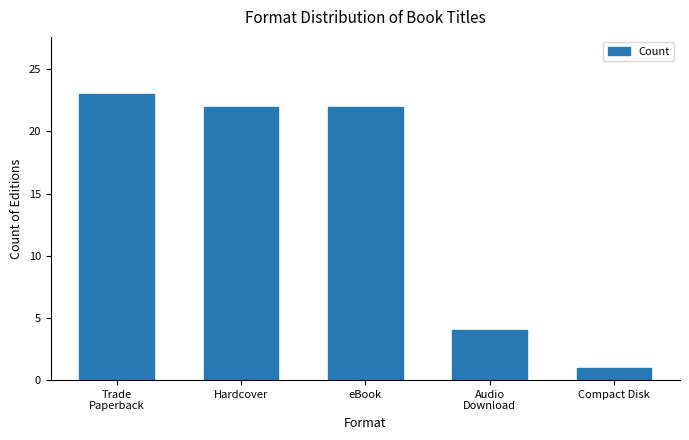

Reading left to right, transcribe all the data shown in this chart.

Trade
Paperback=23	Hardcover=22	eBook=22	Audio
Download=4	Compact Disk=1